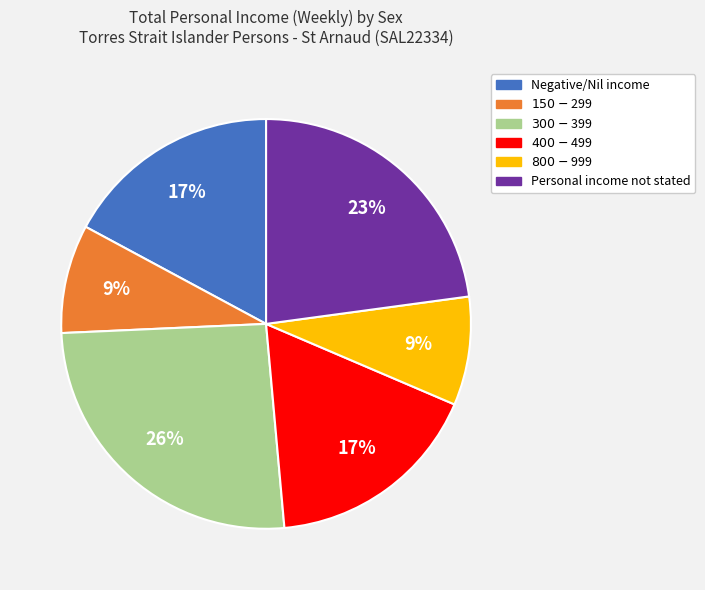

Is the sum of Negative/Nil income and $150-$299 greater than half?

No